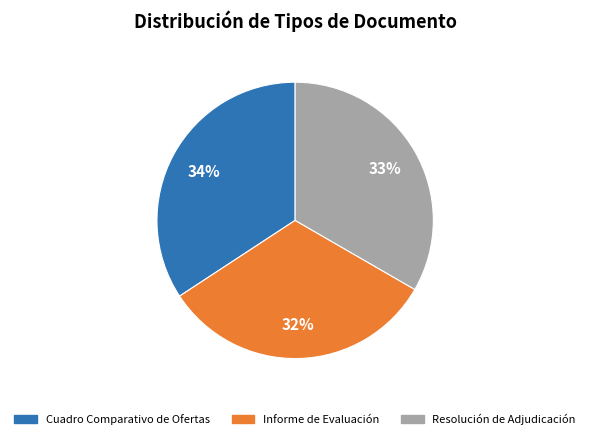

Approximately how many times larger is the value at Informe de Evaluación compared to Resolución de Adjudicación?

1.0